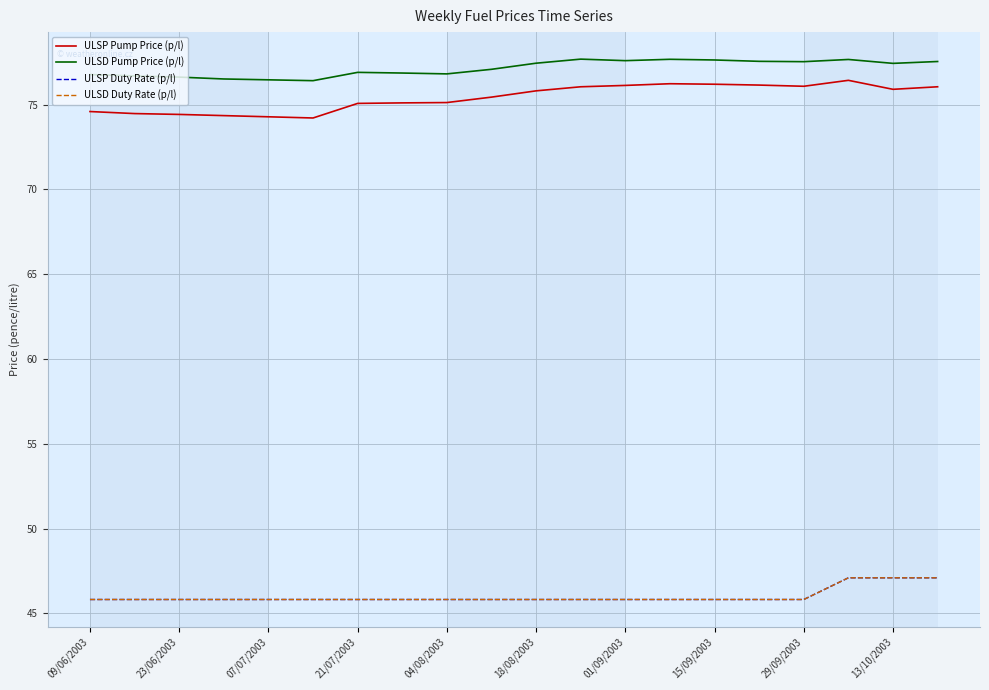

Which series has the largest range (max minus min)?

ULSP Pump Price (p/l)